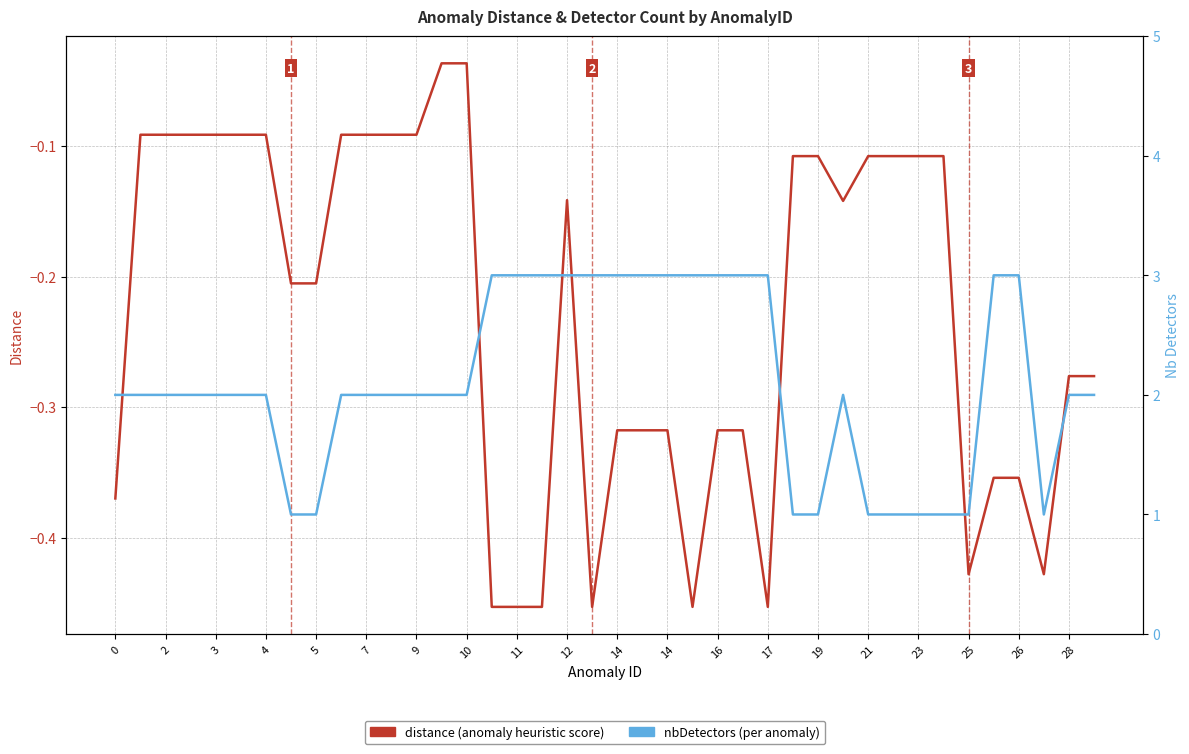

Between 0 and 14, which series saw the biggest shift?

nbDetectors